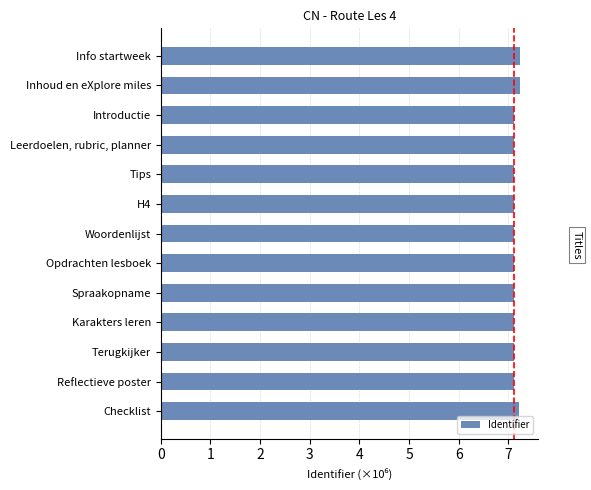

What is the average value?

7.1